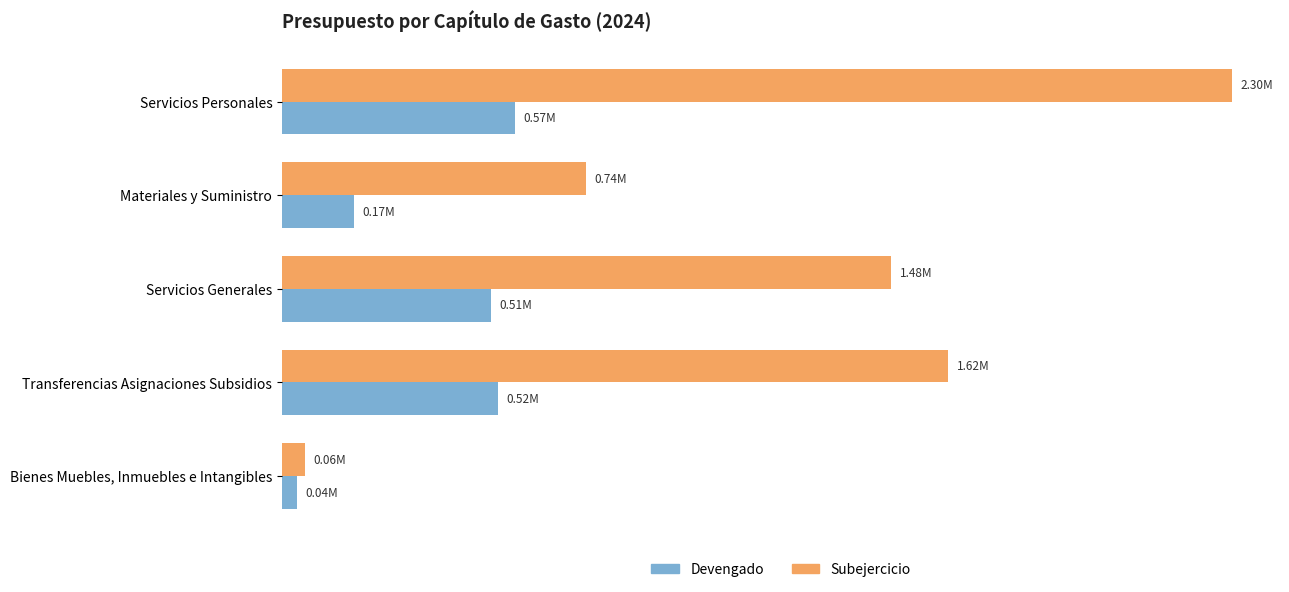

What are all the series names shown in the legend?

Devengado, Subejercicio